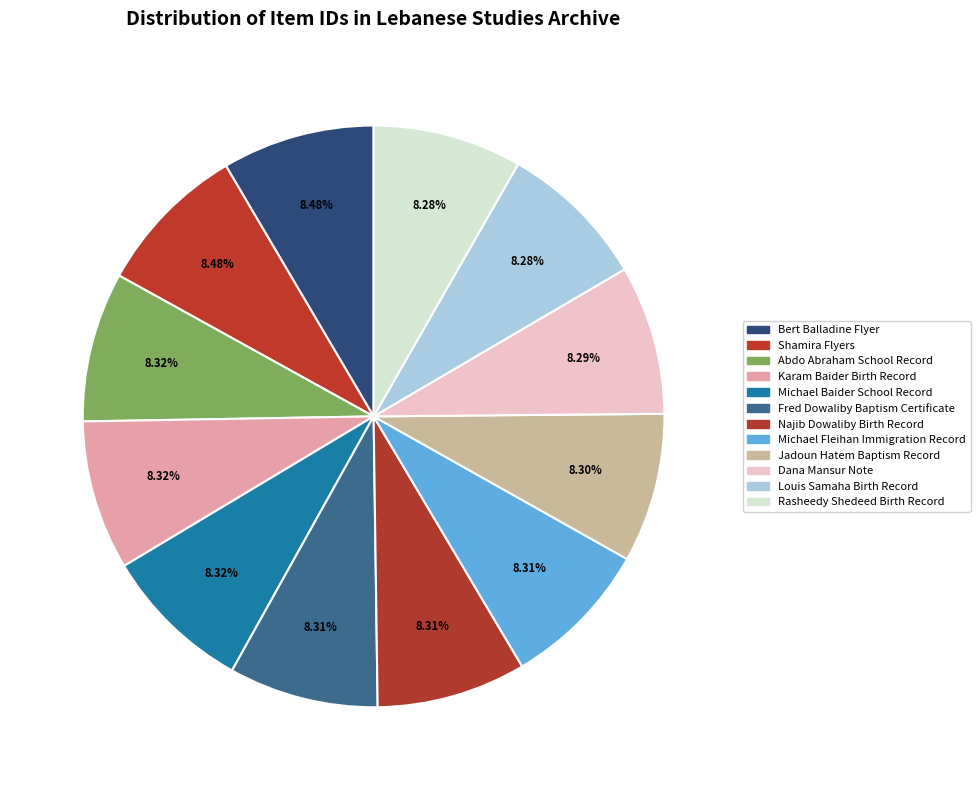

Which category has the smallest portion of the pie?

Rasheedy Shedeed Birth Record